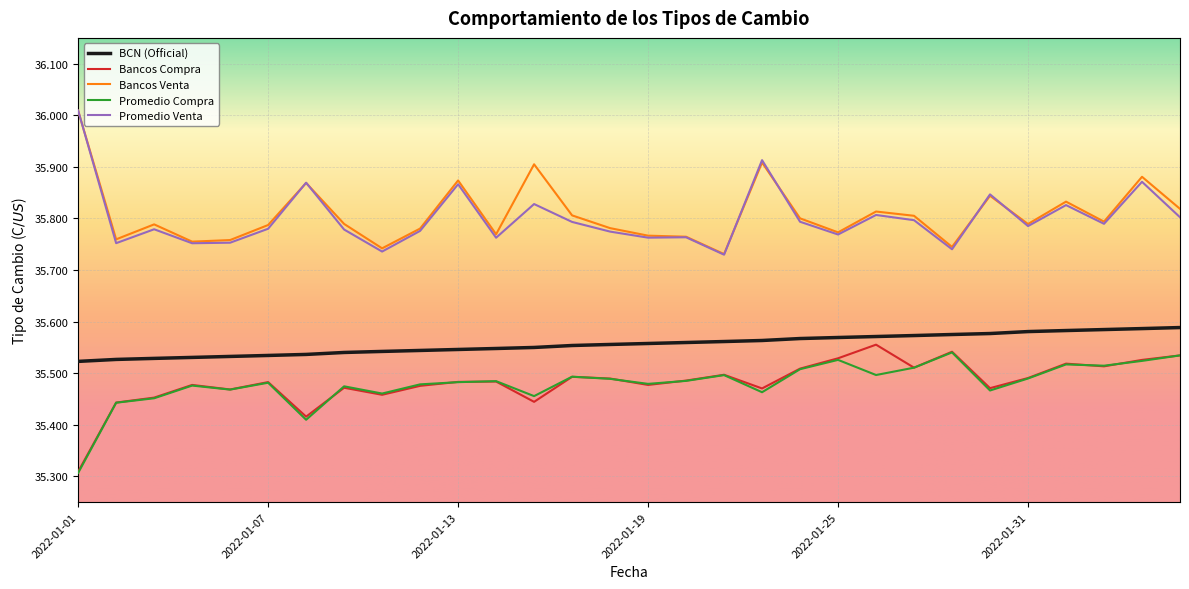

True or false: Bancos Venta and Promedio Compra cross at least once.

False